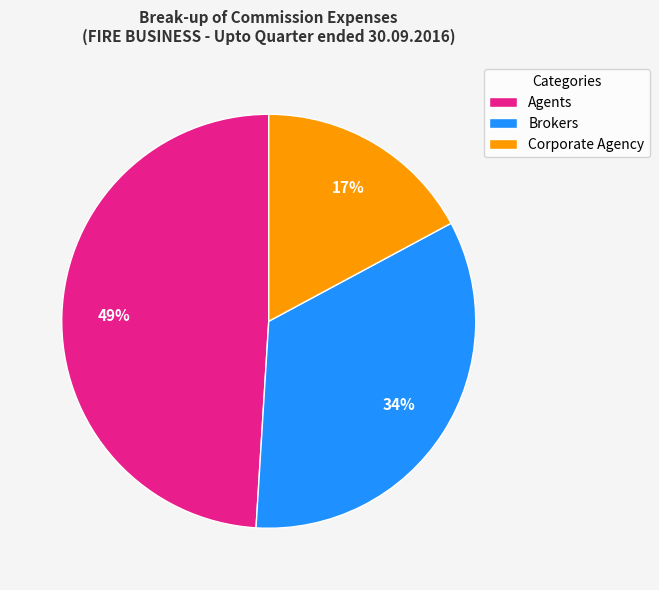

True or false: Agents accounts for 40% of the total.

False